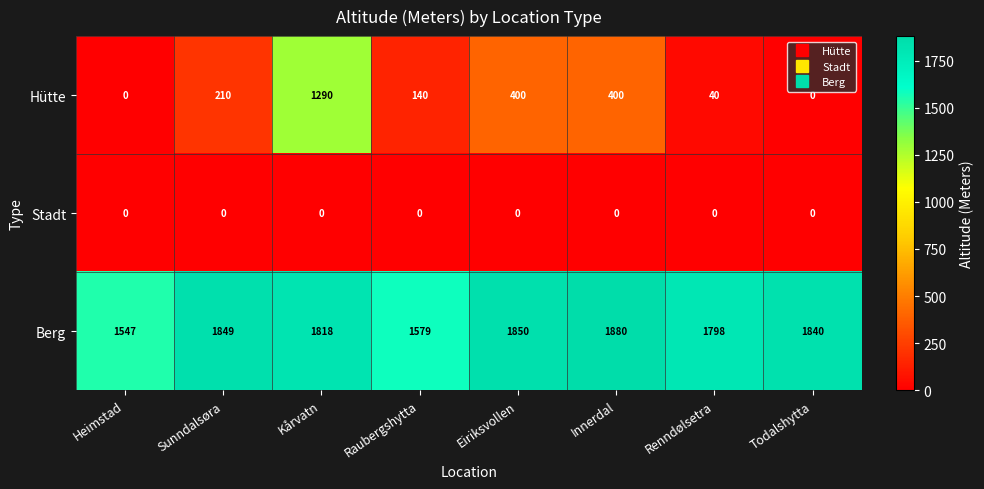

Is it true that Berg equals 427 at Sunndalsøra?

False